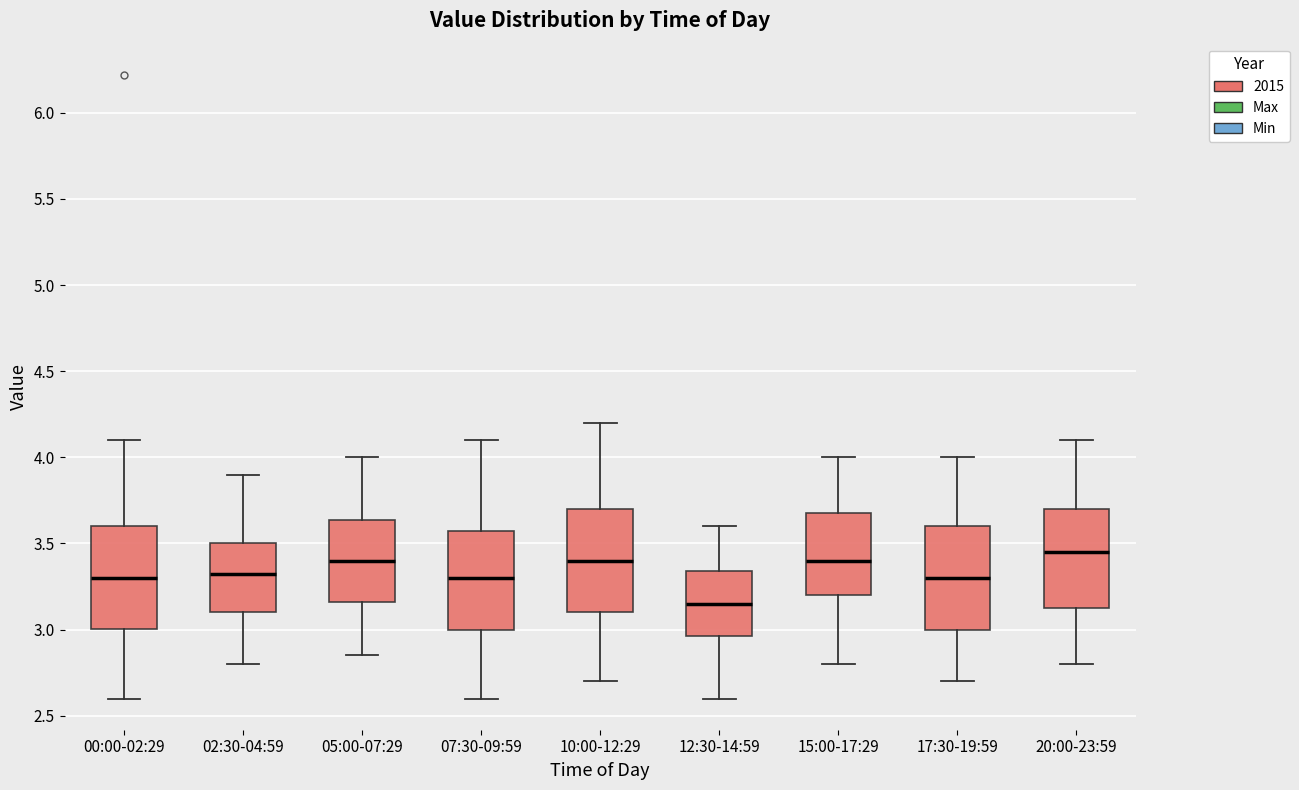

Reading left to right, read every box against the y-axis: the position of its median line, the range the box covers, and the ends of its whiskers. The values are not printed on the chart, so give them approximately, as read against the axis.

00:00-02:29: median 3.30, box 3.00 to 3.60, whiskers 2.60 to 4.10
02:30-04:59: median 3.35, box 3.10 to 3.50, whiskers 2.80 to 3.90
05:00-07:29: median 3.40, box 3.15 to 3.65, whiskers 2.85 to 4.00
07:30-09:59: median 3.30, box 3.00 to 3.60, whiskers 2.60 to 4.10
10:00-12:29: median 3.40, box 3.10 to 3.70, whiskers 2.70 to 4.20
12:30-14:59: median 3.15, box 2.95 to 3.35, whiskers 2.60 to 3.60
15:00-17:29: median 3.40, box 3.20 to 3.70, whiskers 2.80 to 4.00
17:30-19:59: median 3.30, box 3.00 to 3.60, whiskers 2.70 to 4.00
20:00-23:59: median 3.45, box 3.15 to 3.70, whiskers 2.80 to 4.10